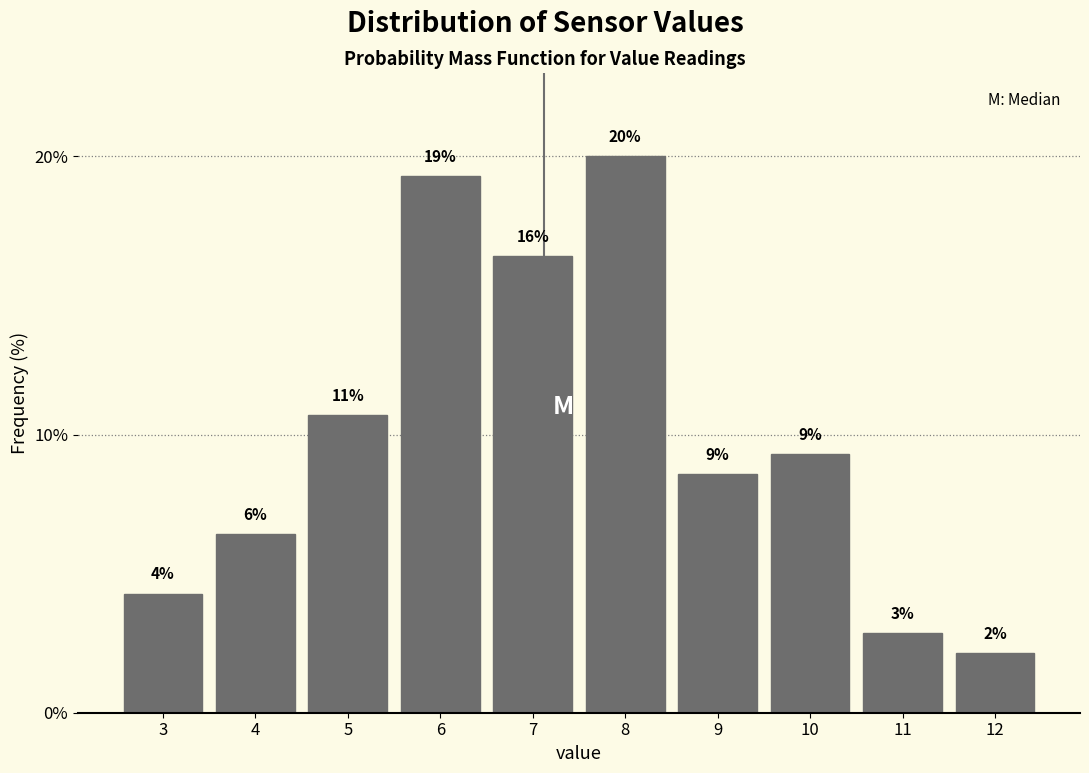

How many bars are there in total?

10